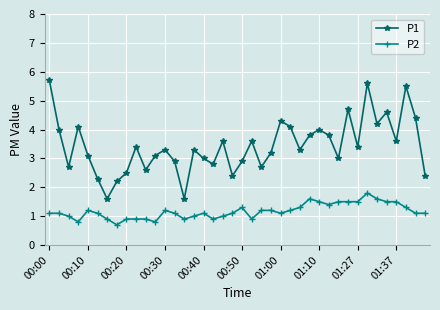

True or false: P1 and P2 cross at least once.

False